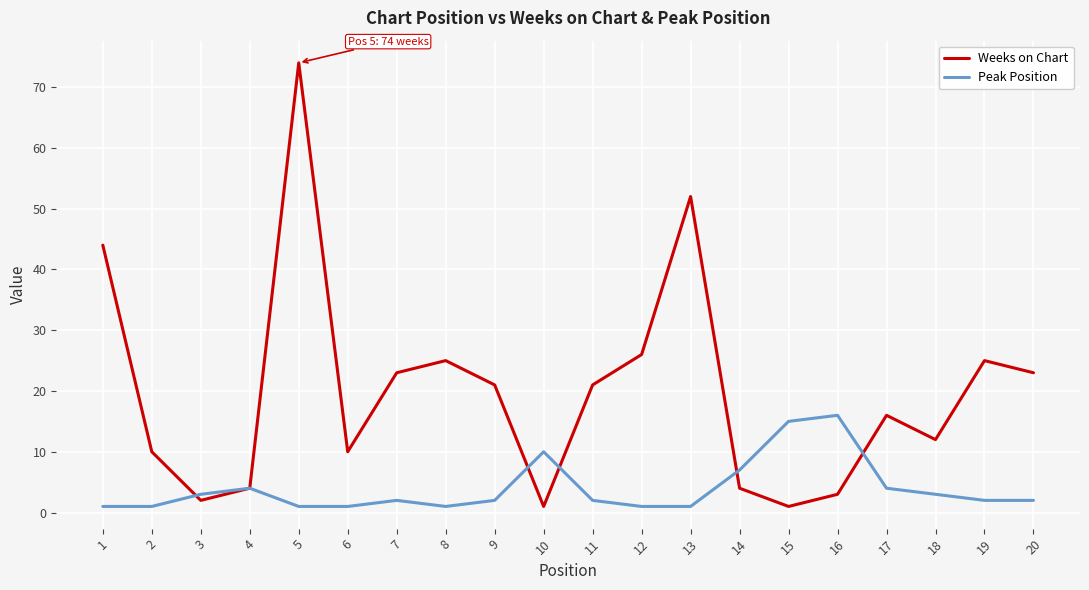

What is the maximum value shown in the chart?

74